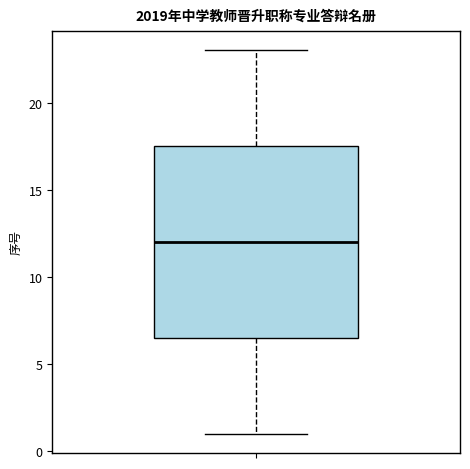

Transcribe this box plot: give where the median line is, the range the box spans, and where the two whiskers end, as read against the y-axis. The values are not printed on the chart, so give them approximately, as read against the axis.

median 12.0, box 6.5 to 17.5, whiskers 1.0 to 23.0